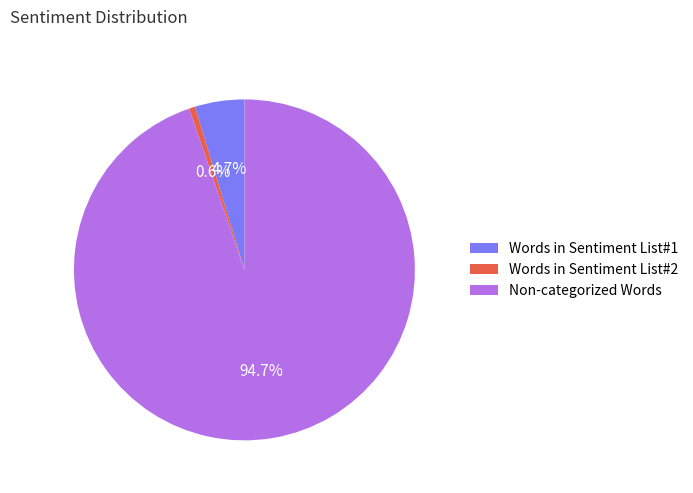

True or false: Non-categorized Words accounts for 95% of the total.

True